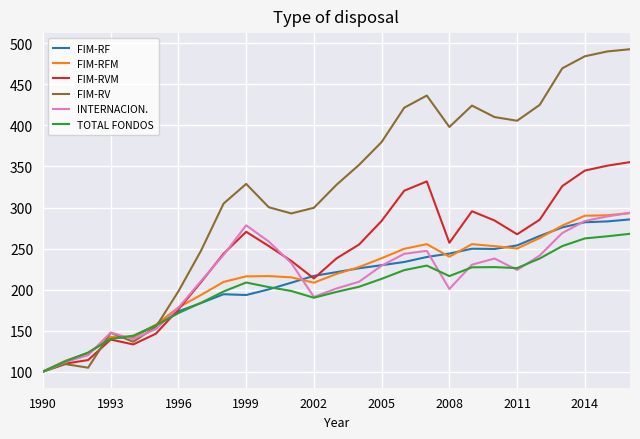

Which series has the largest total across all categories?

FIM-RV